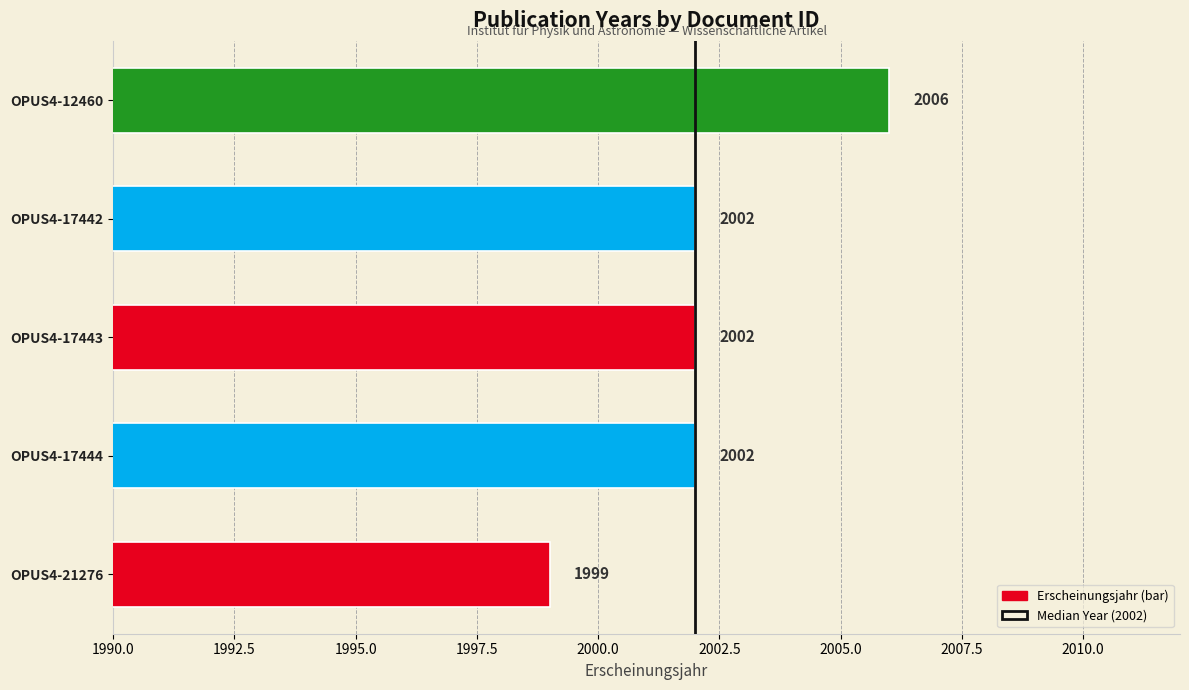

Count the number of data series in this chart.

1